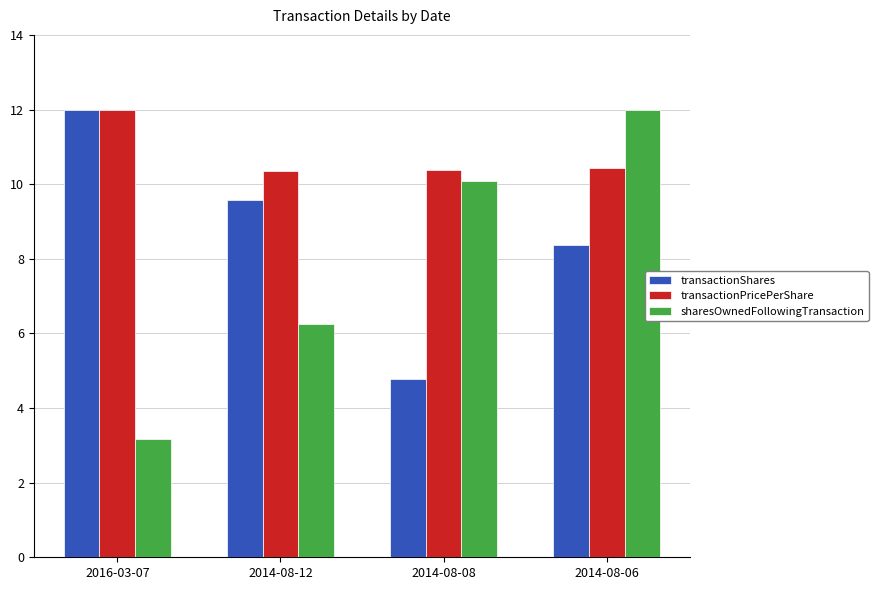

What are all the series names shown in the legend?

transactionShares, transactionPricePerShare, sharesOwnedFollowingTransaction